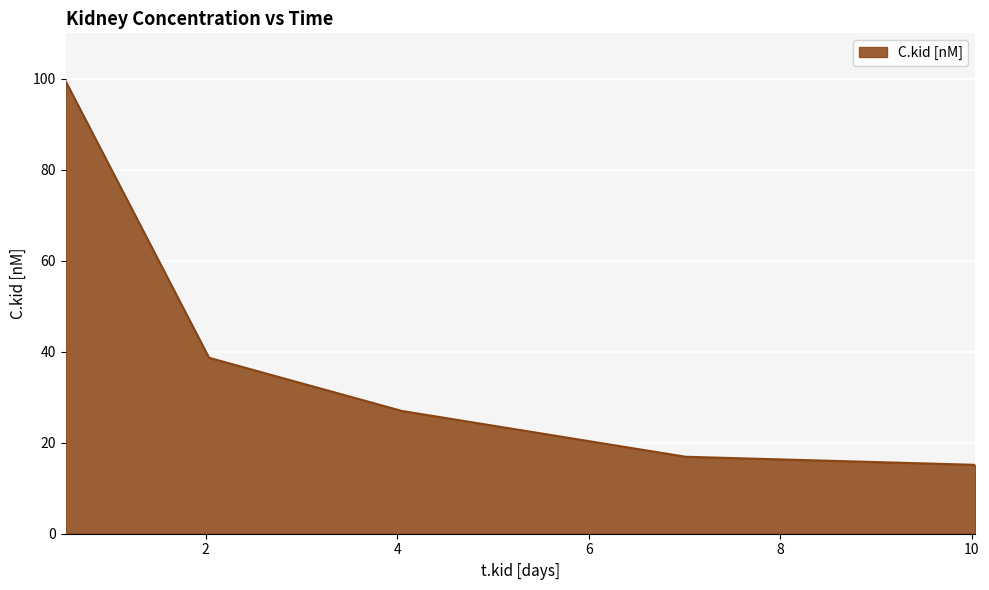

What is the greatest value displayed?

99.5